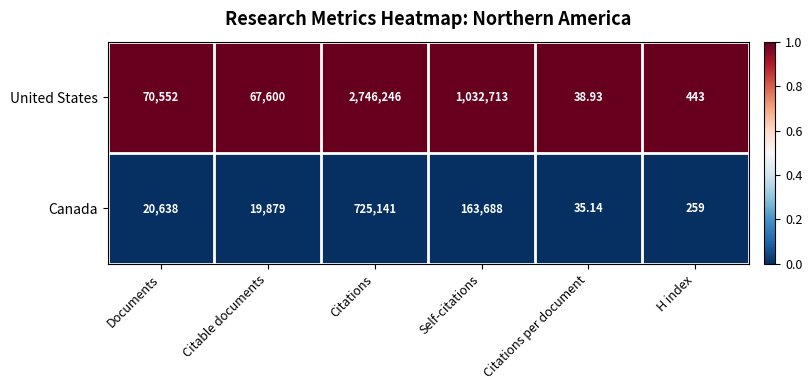

At which category does the chart reach its peak across all series?

Citations